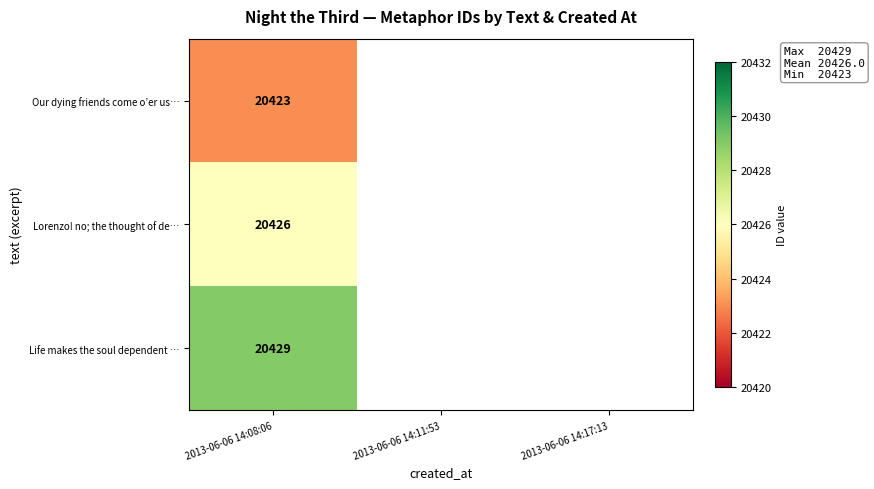

The value of Lorenzo! no; the thought of de… at 2013-06-06 14:08:06 is 35372.7. True or false?

False